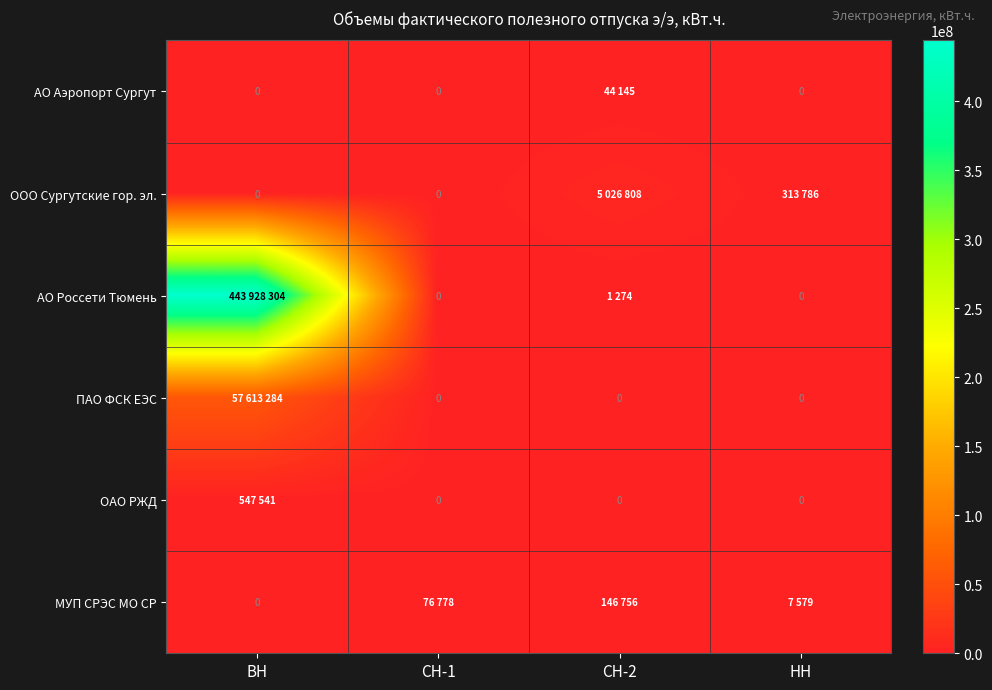

How many data points does each series have?

4